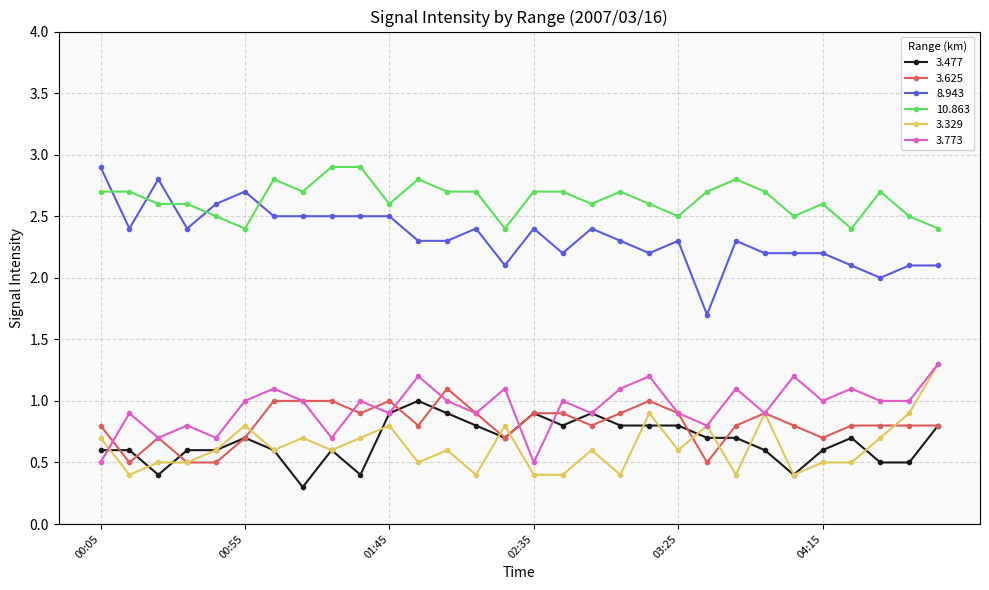

Does the chart display data point markers on the line(s)?

Yes